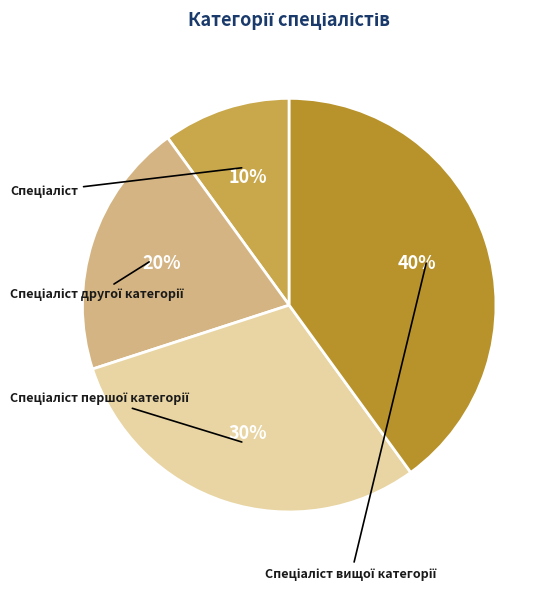

To the nearest percent, what is the average slice percentage?

25%